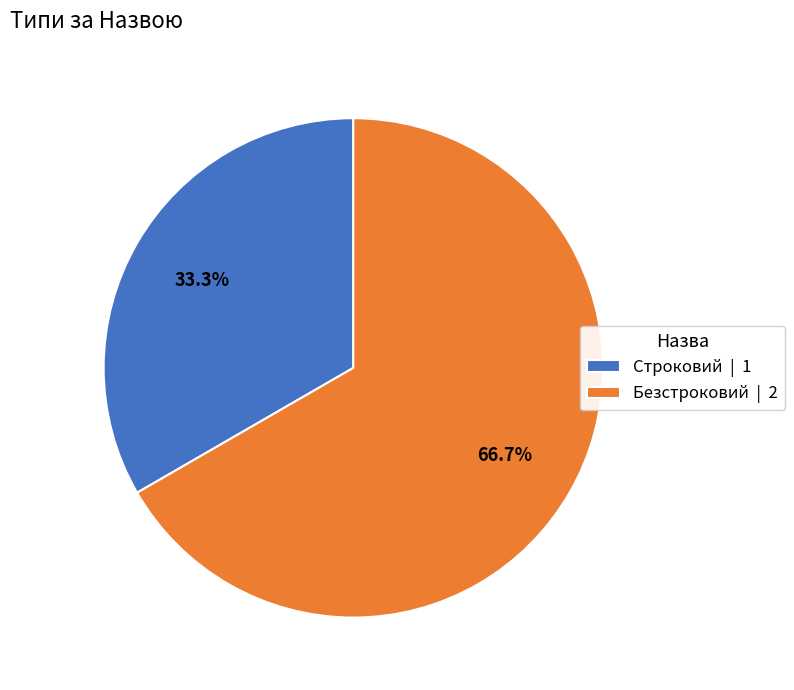

Is it true that Строковий is 33% of the pie?

True